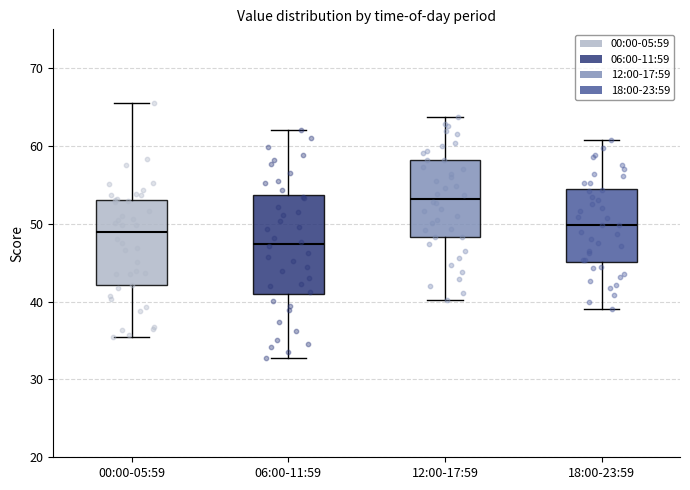

Which box's median line is the highest?

12:00-17:59